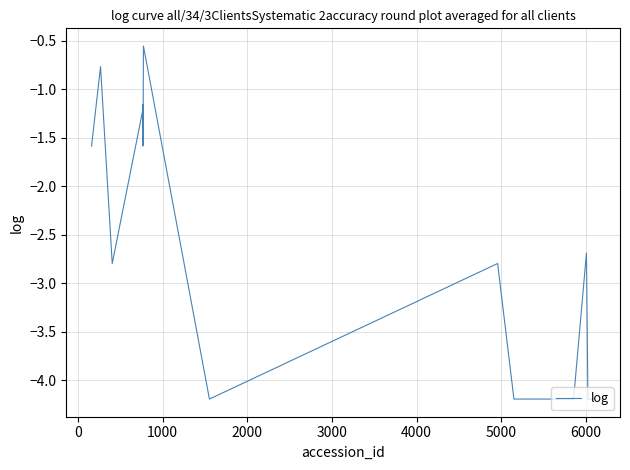

What is the minimum value shown in the chart?

-4.2